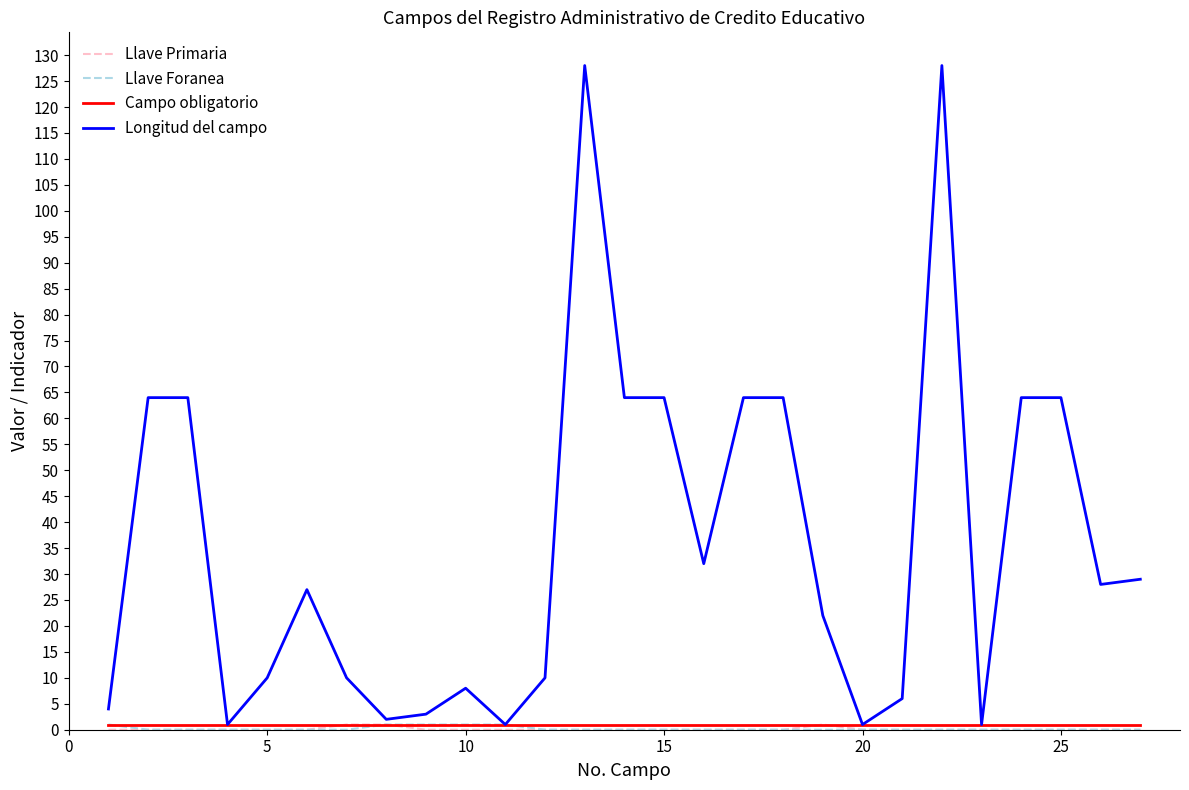

Which series has the largest total across all categories?

Longitud del campo